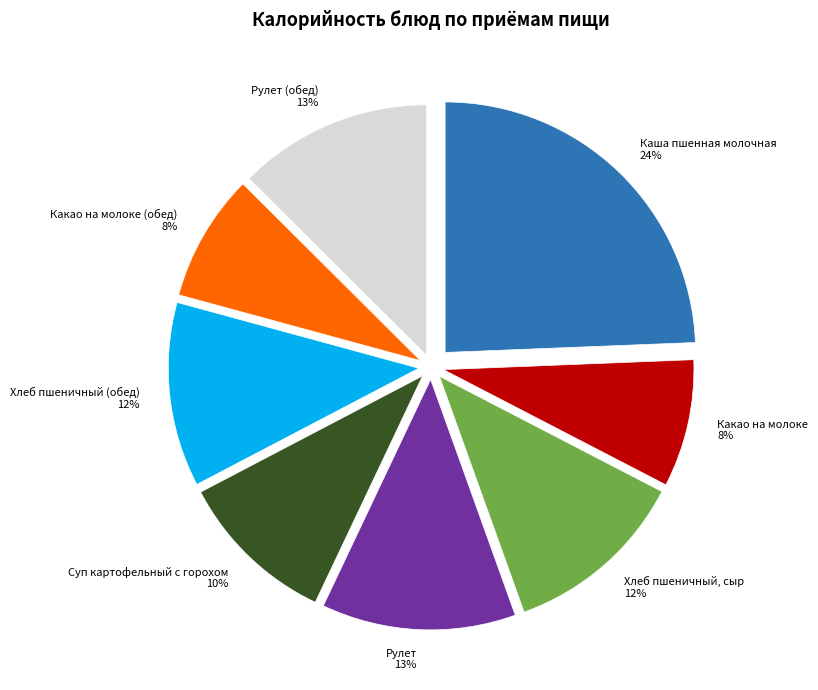

To the nearest percent, what is the difference between the largest and smallest slice percentages?

16%